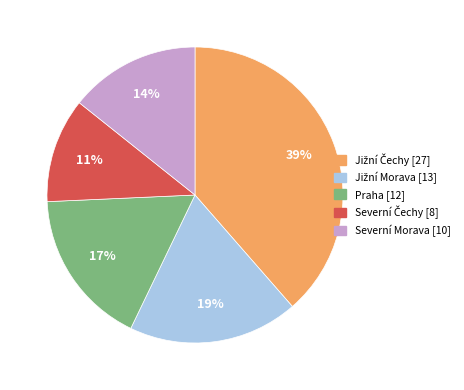

To the nearest percent, what is the average slice percentage?

20%